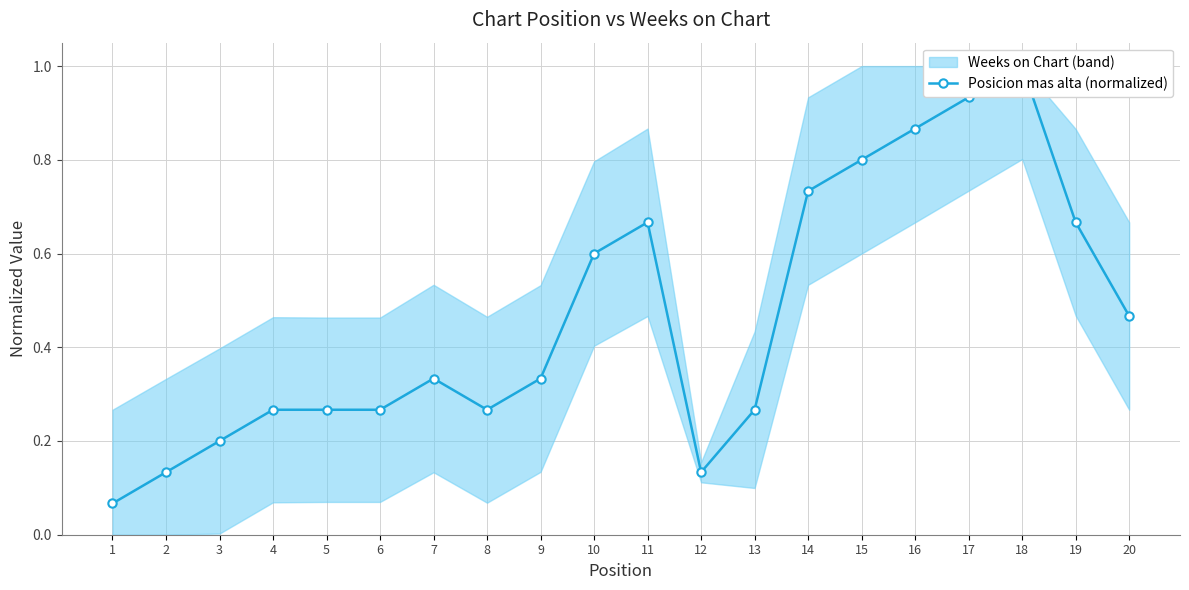

True or false: the data shows 1.2 at 16.

False